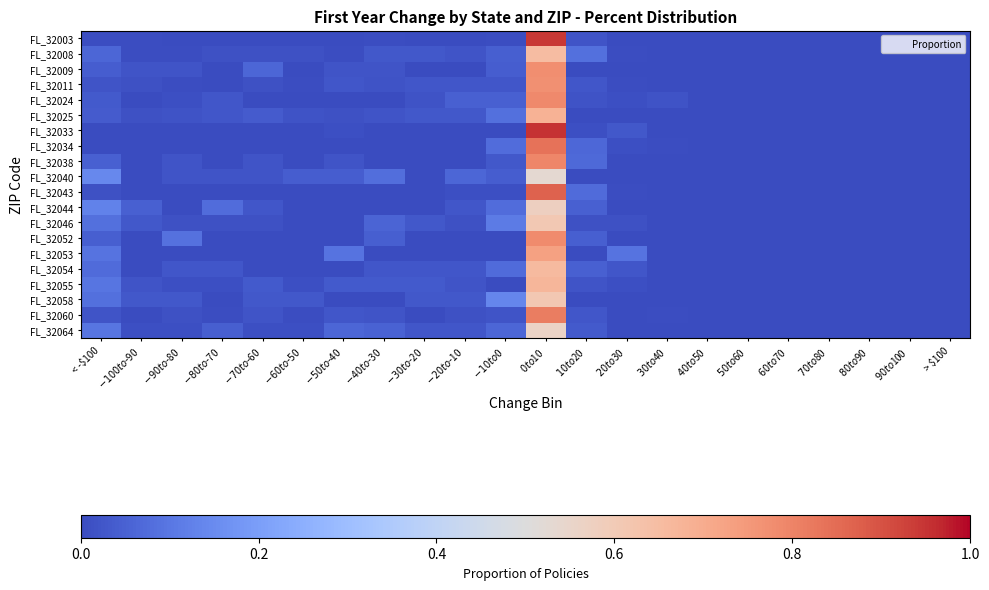

Between $10 to $20 and > $100, which is larger?

$10 to $20